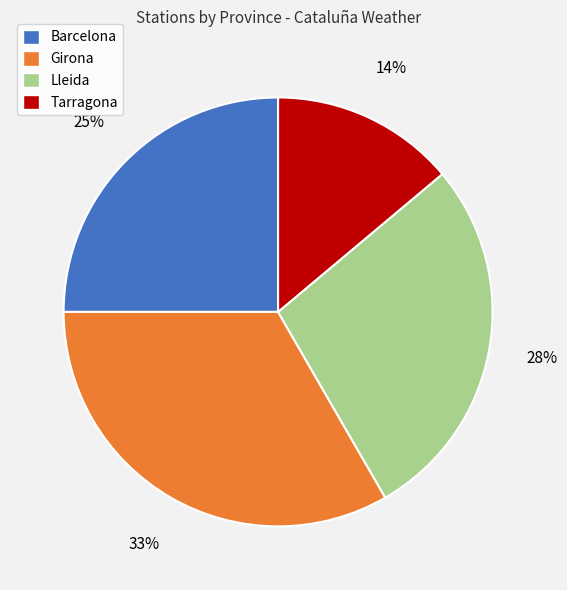

Which slice is the largest?

Girona